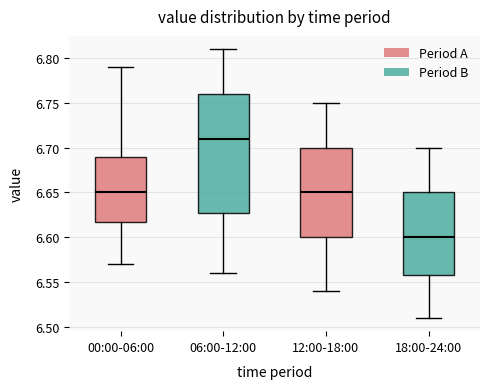

Where is the lower edge of the box for 12:00-18:00 on the y-axis? The values are not printed on the chart, so give them approximately, as read against the axis.

6.60